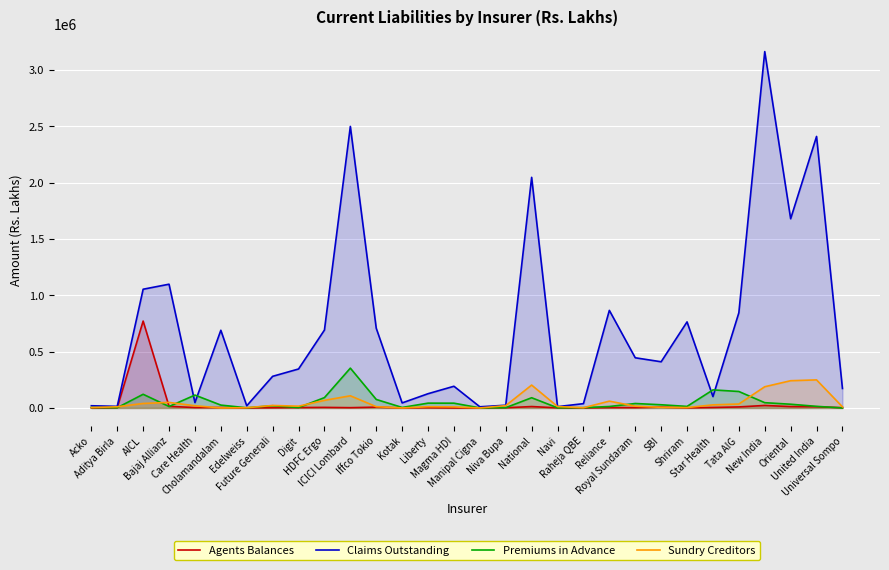

Rank the series at Kotak from lowest to highest value.

Sundry Creditors, Agents Balances, Premiums in Advance, Claims Outstanding